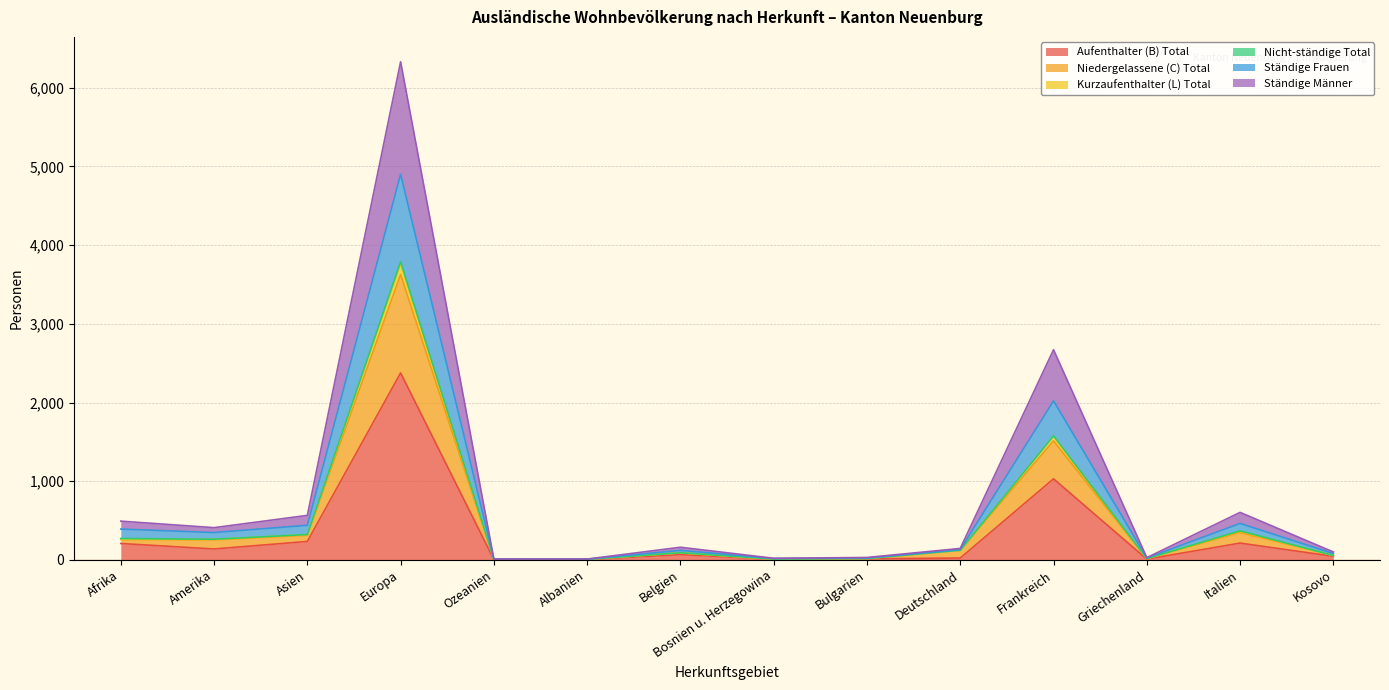

How many data points in Aufenthalter (B) Total are less than 67?

7